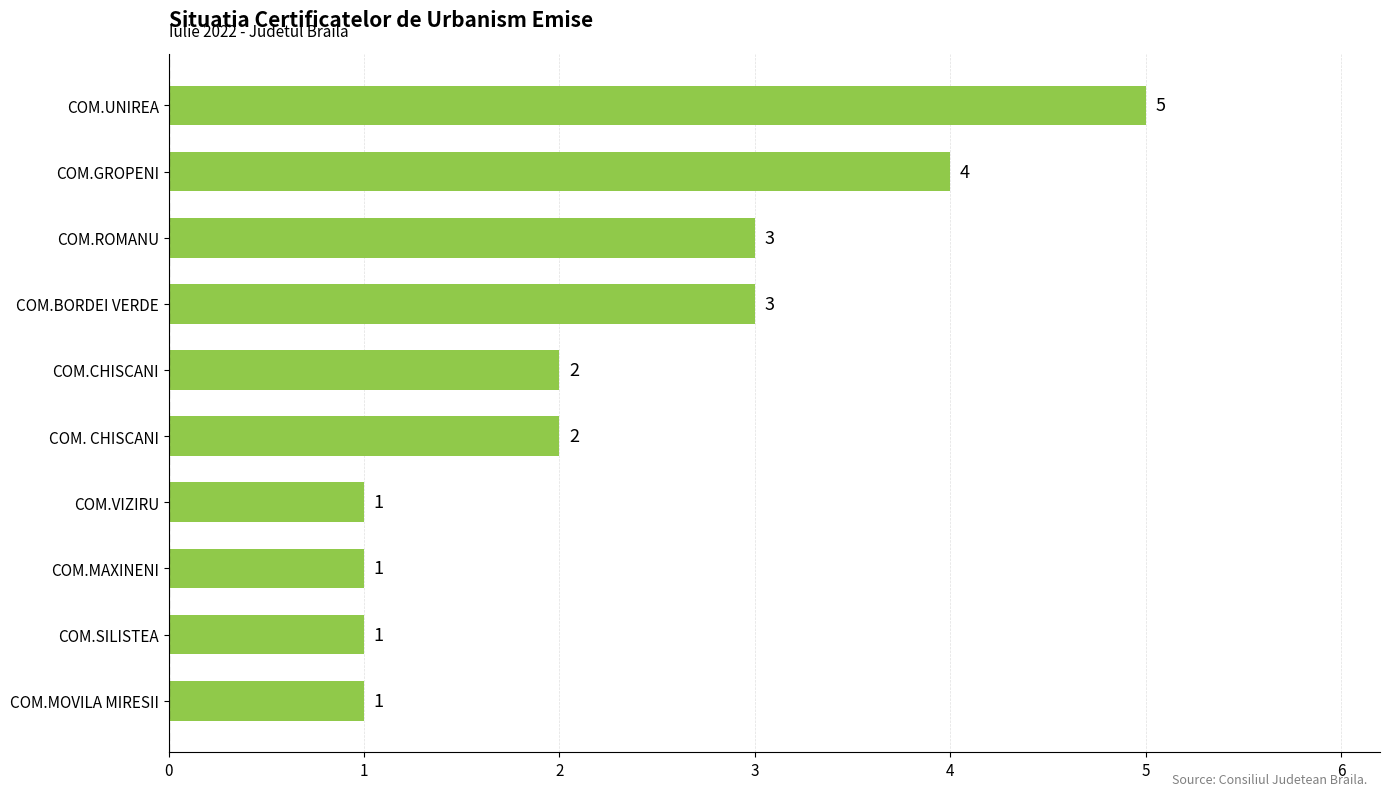

What is the maximum value shown in the chart?

5